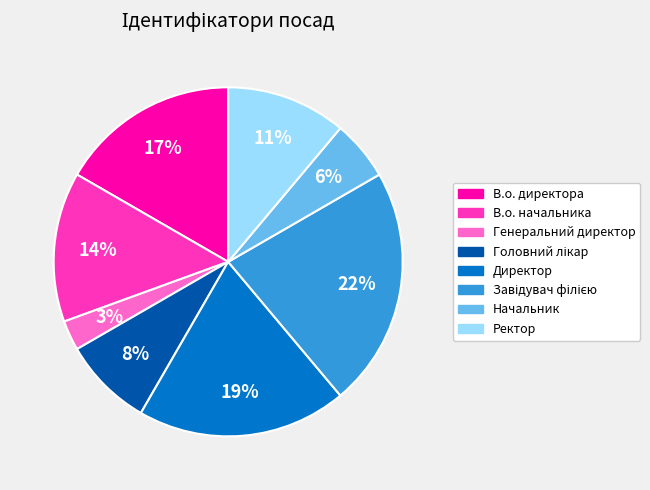

Count the number of slices in the pie.

8